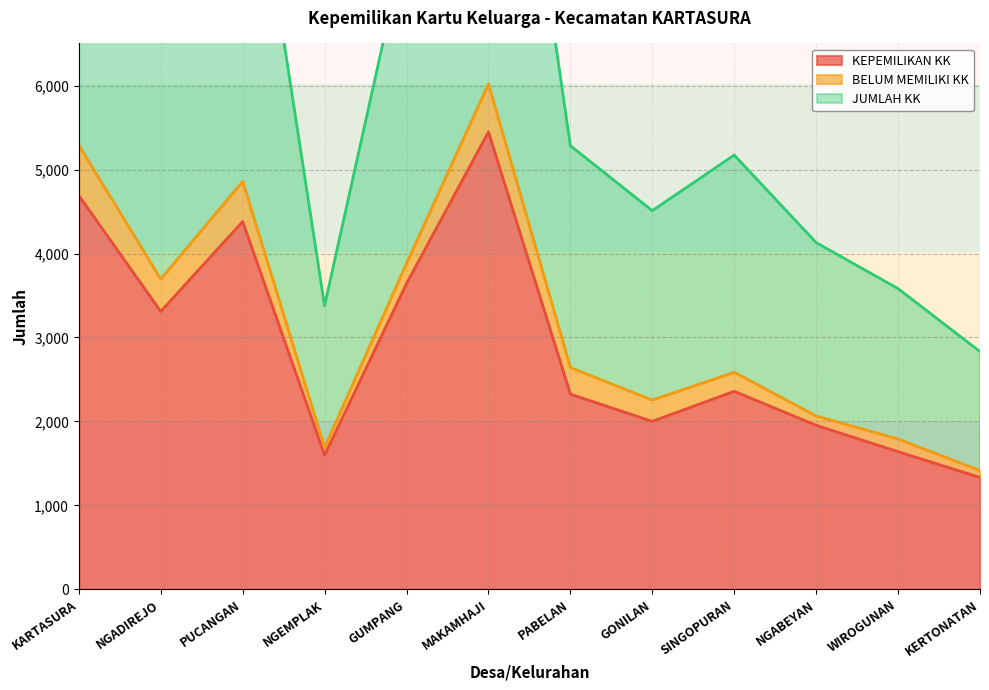

Which category has the highest value in the KEPEMILIKAN KK series?

MAKAMHAJI